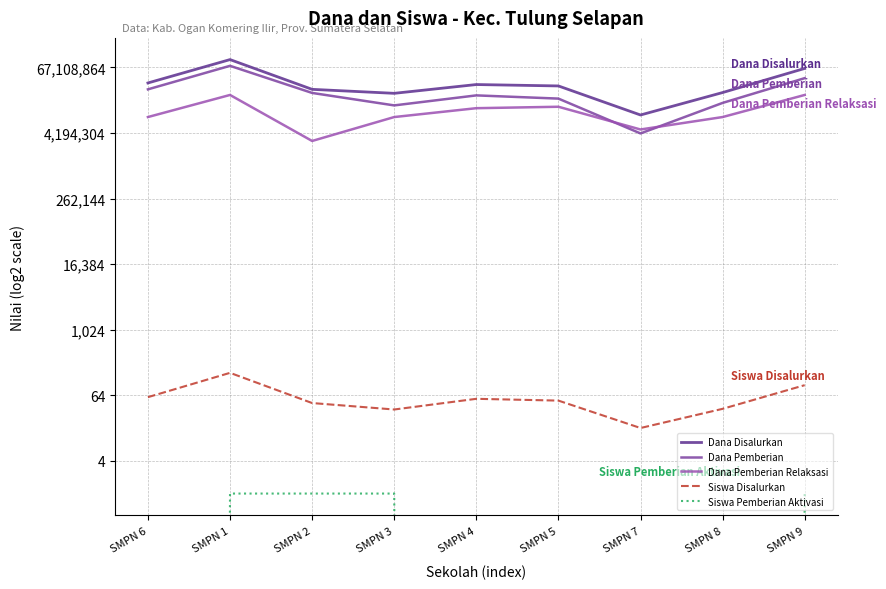

At SMPN 9, list the series in order from smallest to largest.

Siswa Pemberian Aktivasi, Siswa Disalurkan, Dana Pemberian Relaksasi, Dana Pemberian, Dana Disalurkan